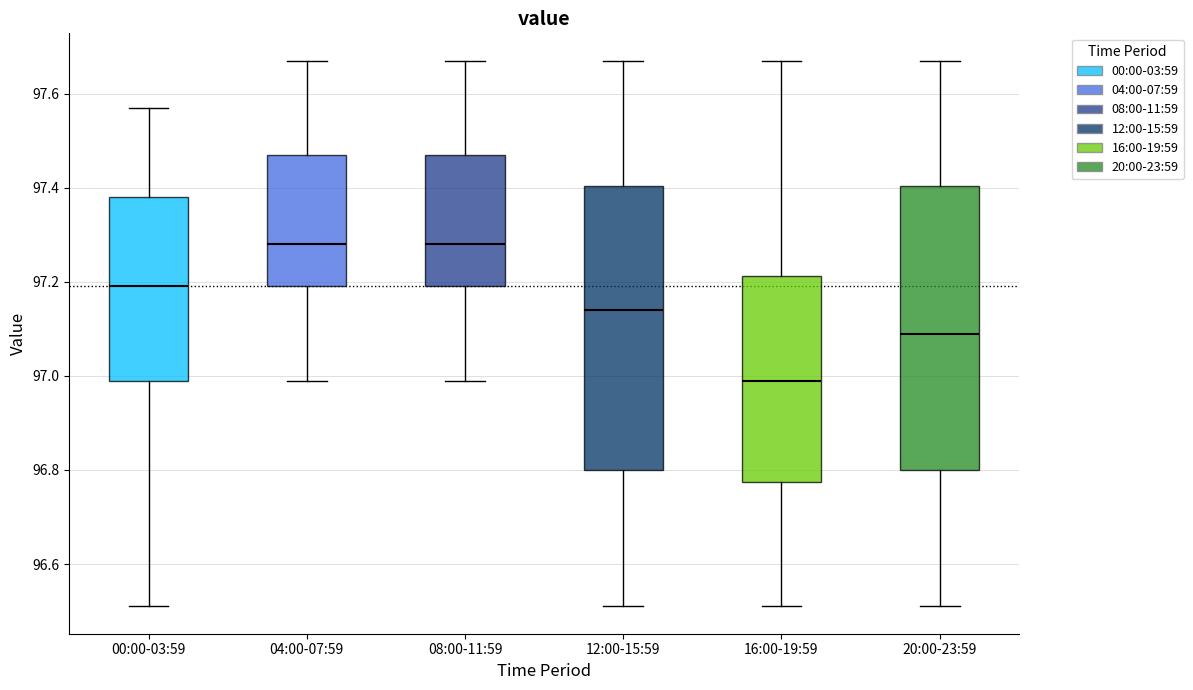

Reading left to right, read every box against the y-axis: the position of its median line, the range the box covers, and the ends of its whiskers. The values are not printed on the chart, so give them approximately, as read against the axis.

00:00-03:59: median 97.20, box 97.00 to 97.38, whiskers 96.52 to 97.58
04:00-07:59: median 97.28, box 97.20 to 97.48, whiskers 97.00 to 97.68
08:00-11:59: median 97.28, box 97.20 to 97.48, whiskers 97.00 to 97.68
12:00-15:59: median 97.14, box 96.80 to 97.40, whiskers 96.52 to 97.68
16:00-19:59: median 97.00, box 96.78 to 97.22, whiskers 96.52 to 97.68
20:00-23:59: median 97.10, box 96.80 to 97.40, whiskers 96.52 to 97.68